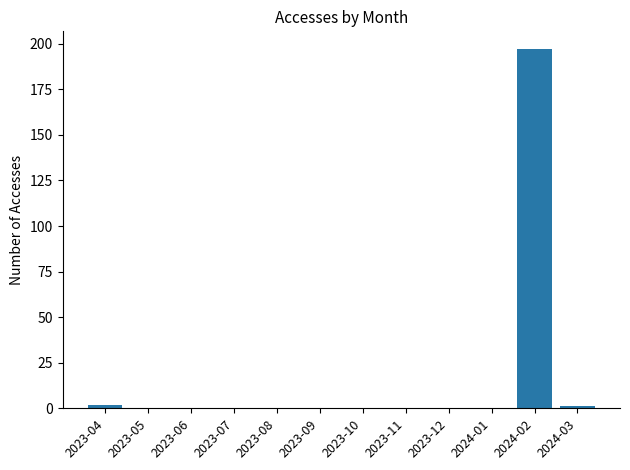

Which category has the highest value across all series?

2024-02